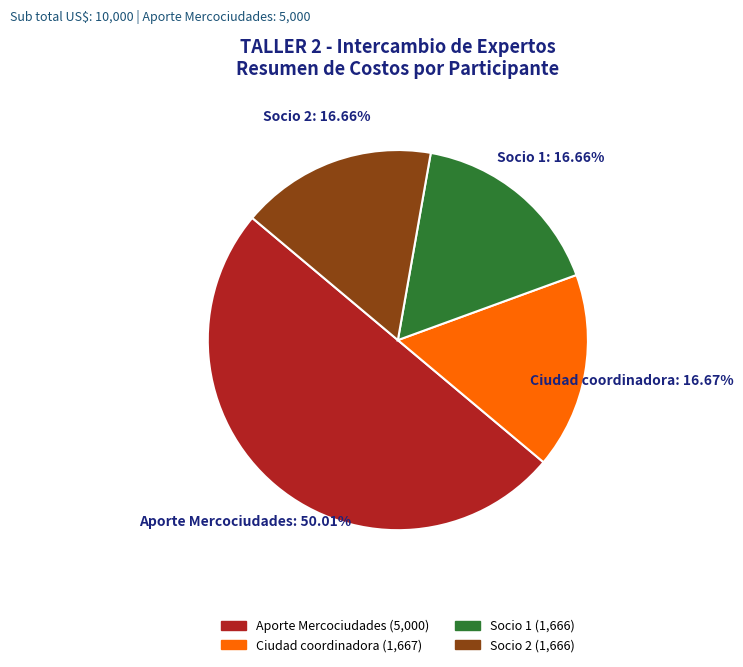

To the nearest percent, what is the combined percentage of Ciudad coordinadora and Aporte Mercociudades?

67%